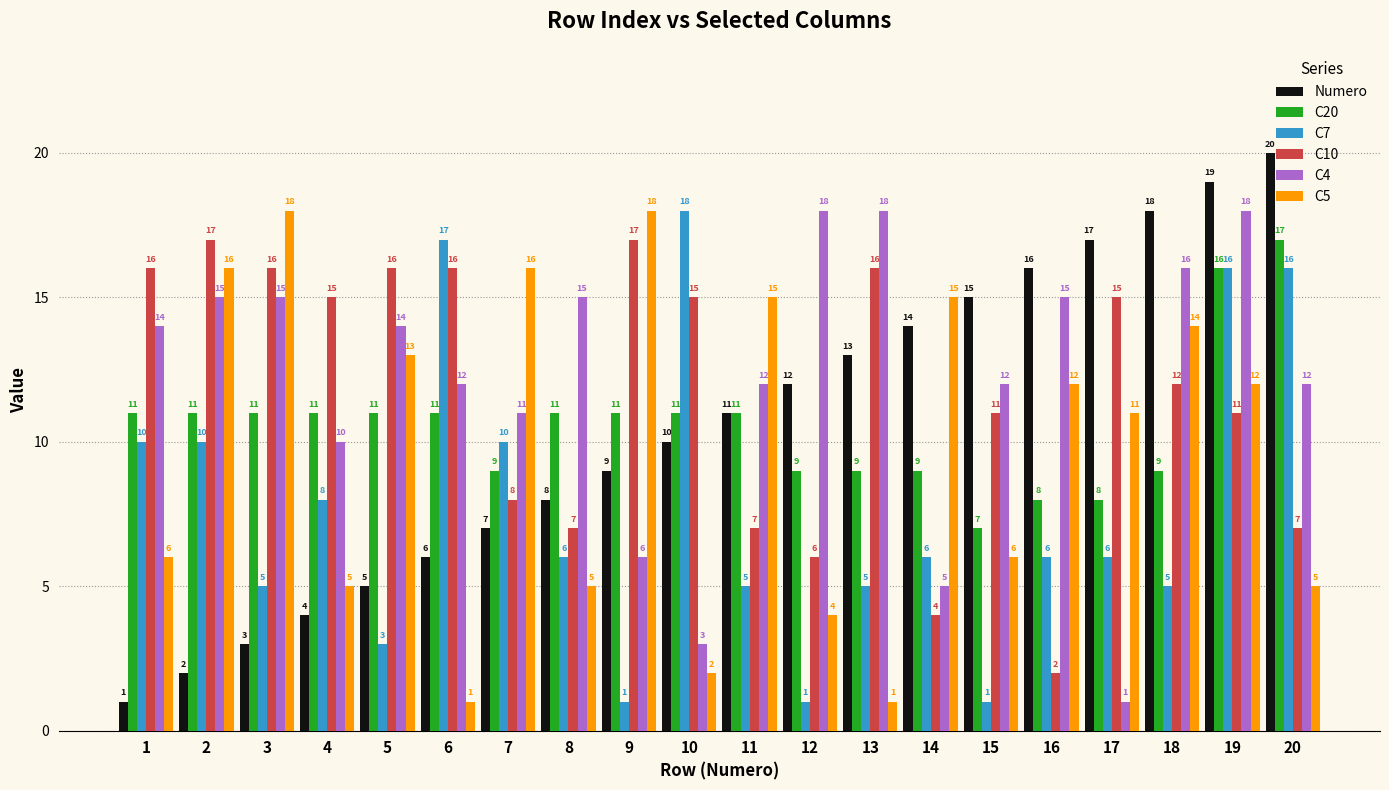

What is the total value across all series at 7?

61